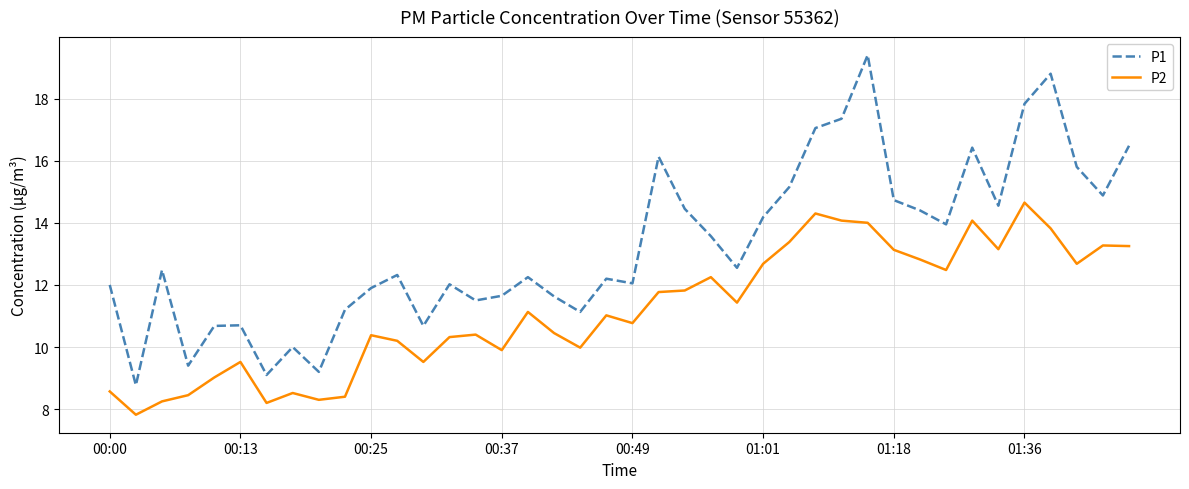

True or false: P2 and P1 intersect in this chart.

False